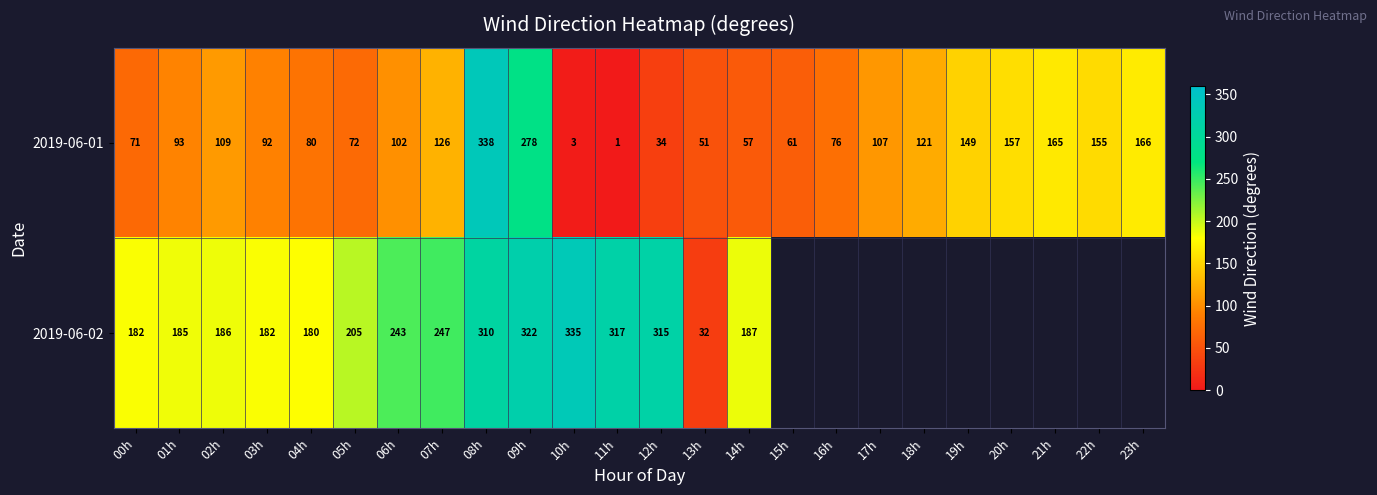

At which category is the sum across all series the highest?

08h